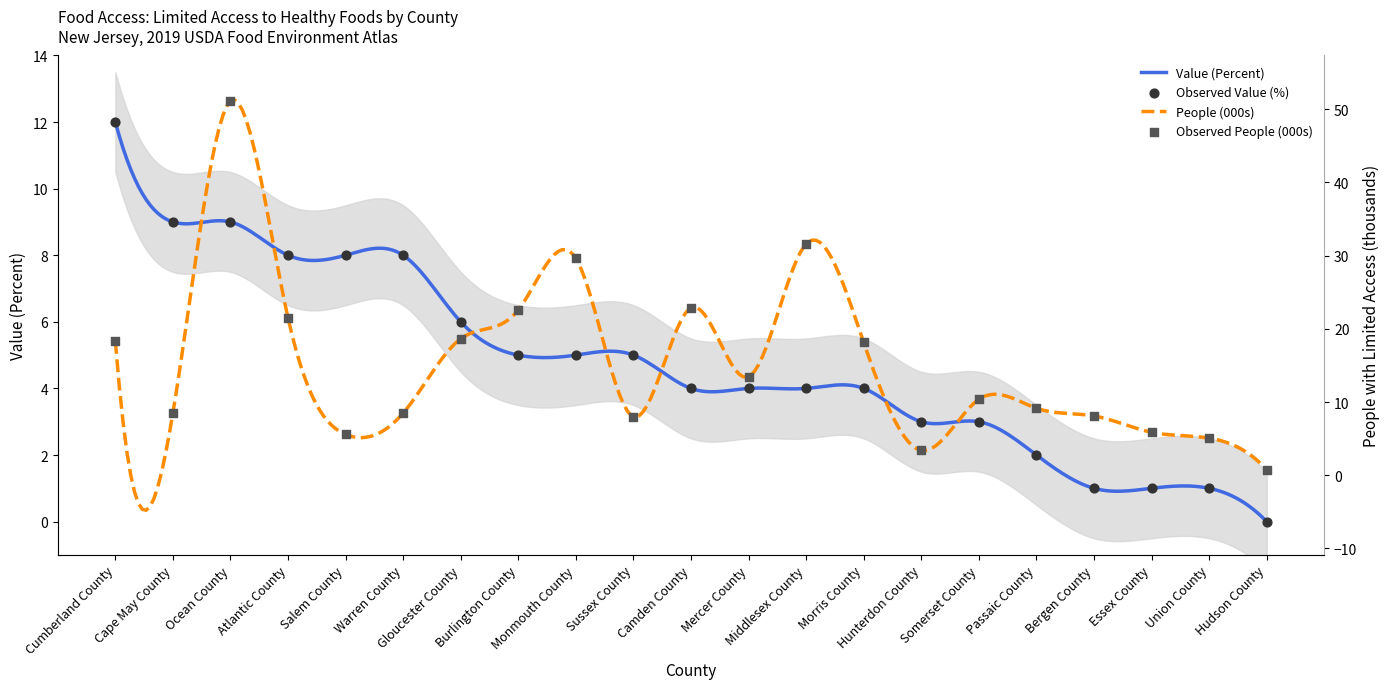

Which series has the largest total across all categories?

People (with Limited Access)